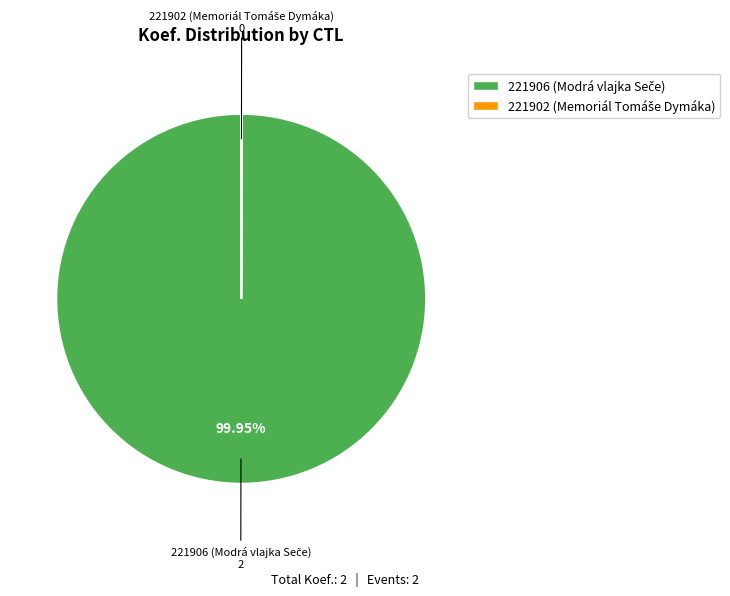

Does 221906 account for over 50% of the chart?

Yes